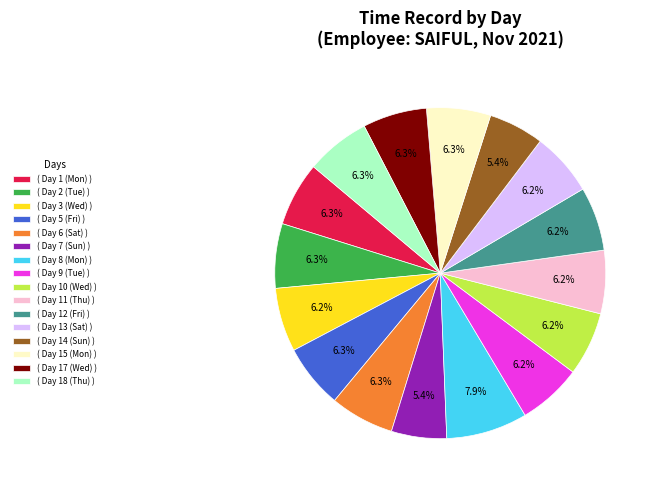

Does ( Day 8 (Mon) ) account for over 50% of the chart?

No